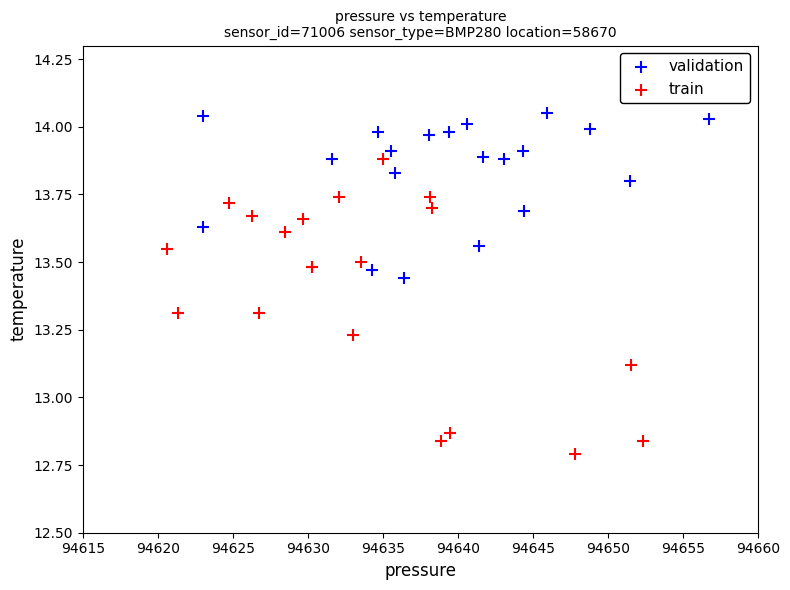

Which series contains the highest Y value?

validation